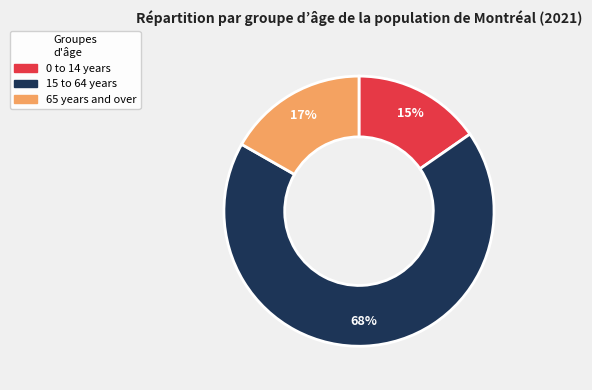

Which category has the biggest portion of the pie?

15 to 64 years